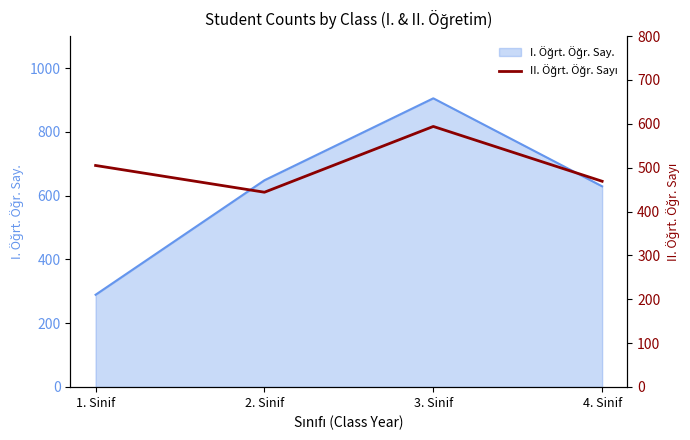

True or false: the data shows 879 at 1. Sinif.

False